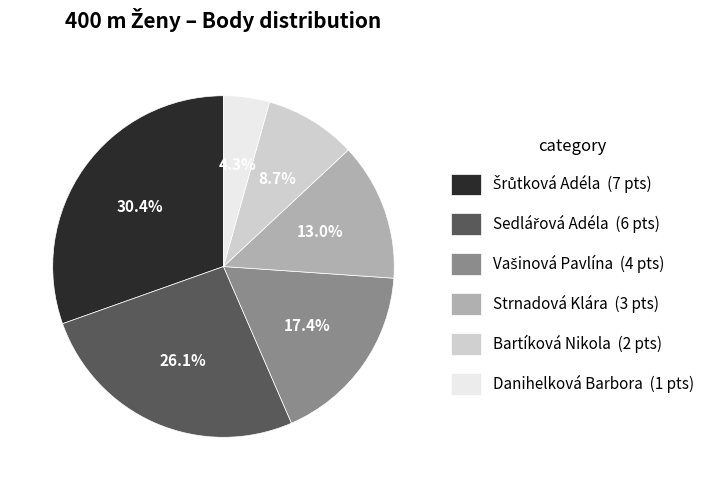

Is there any slice that represents more than half of the pie?

No